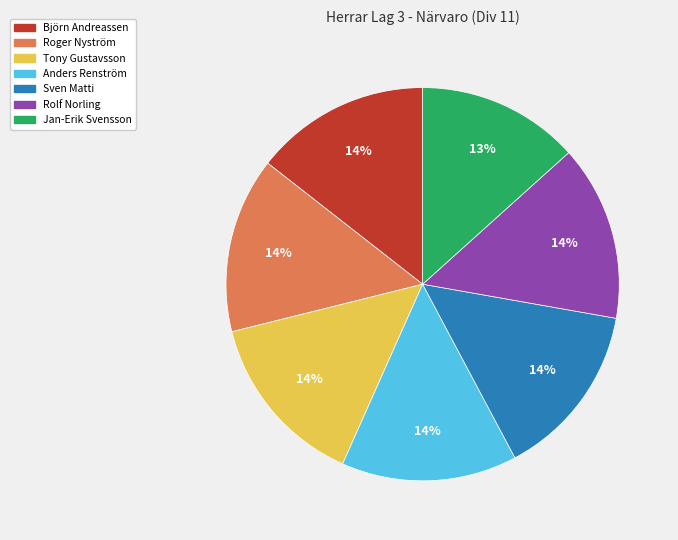

Does any single category account for the majority?

No